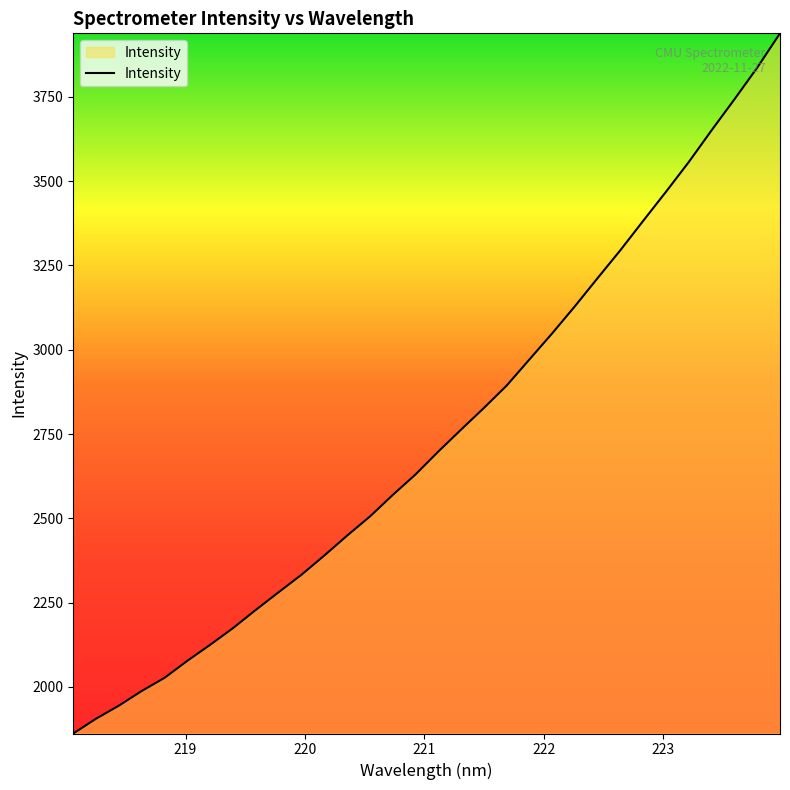

What is the smallest value displayed?

1862.0